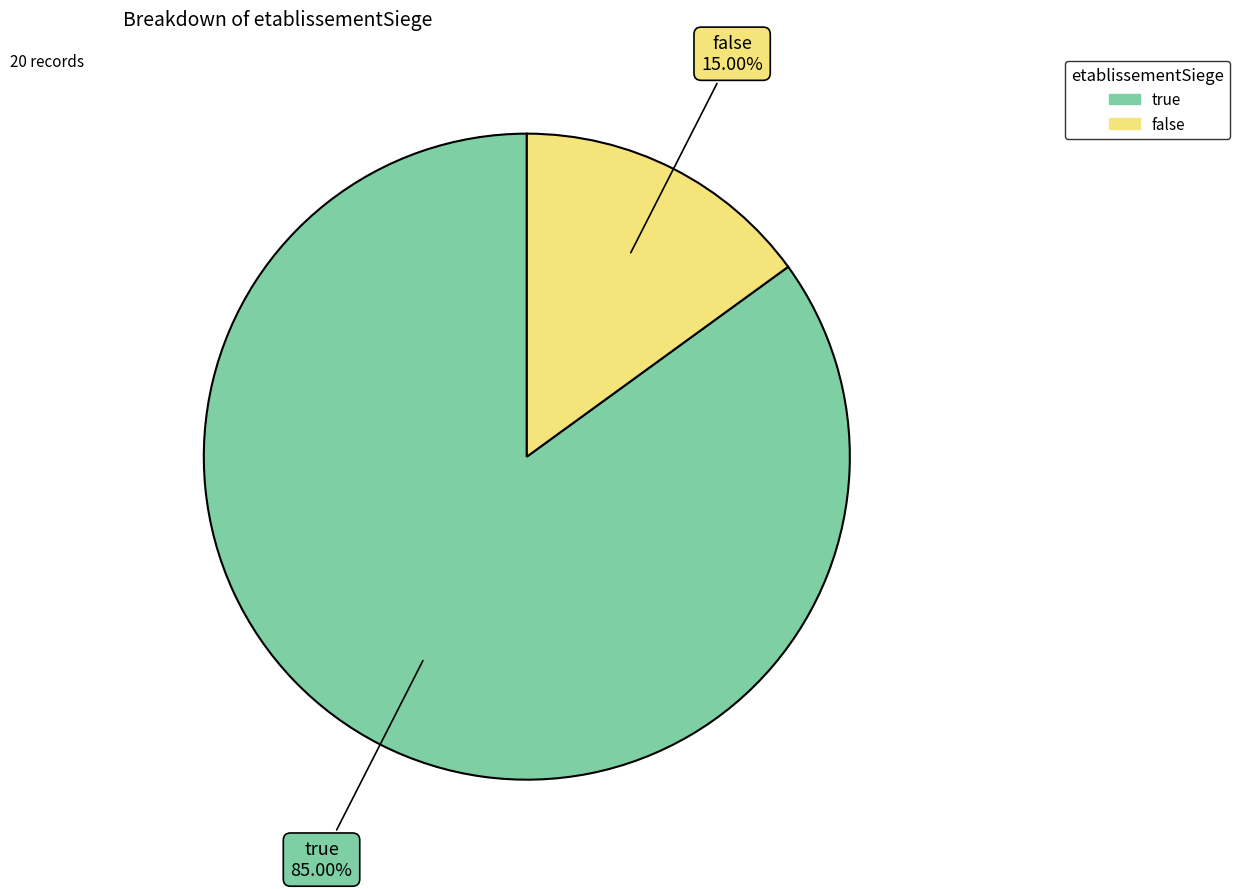

What portion of the pie excludes true?

15.0%